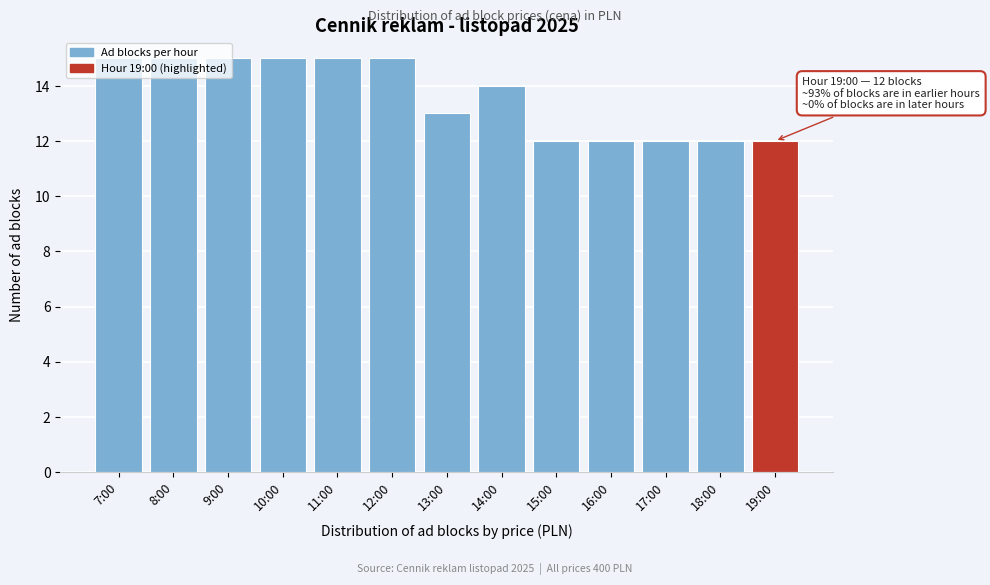

What is the ratio of the value at 9:00 to the value at 8:00?

1.0